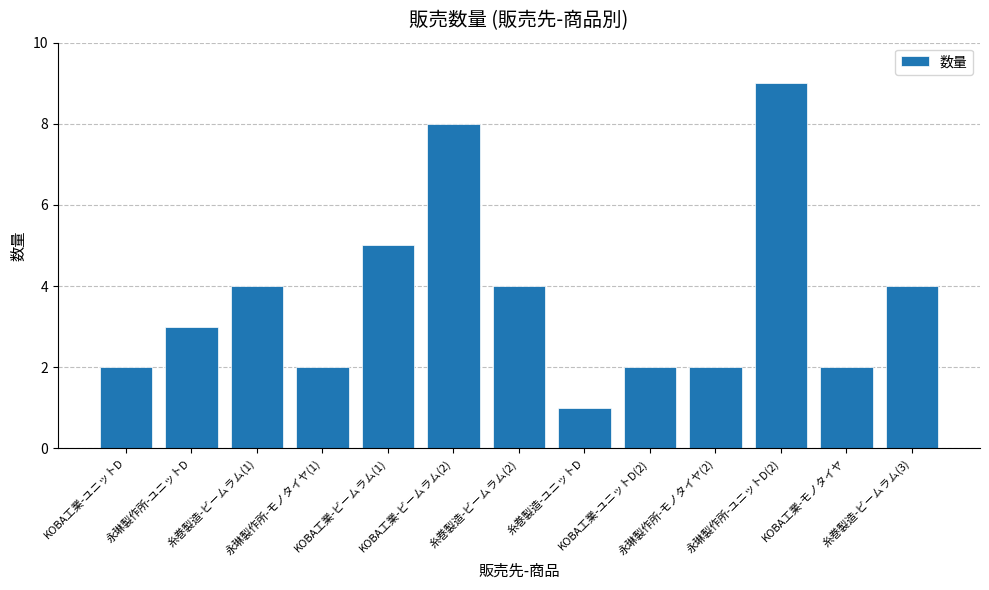

Which label corresponds to the largest value in the chart?

永琳製作所-ユニットD(2)